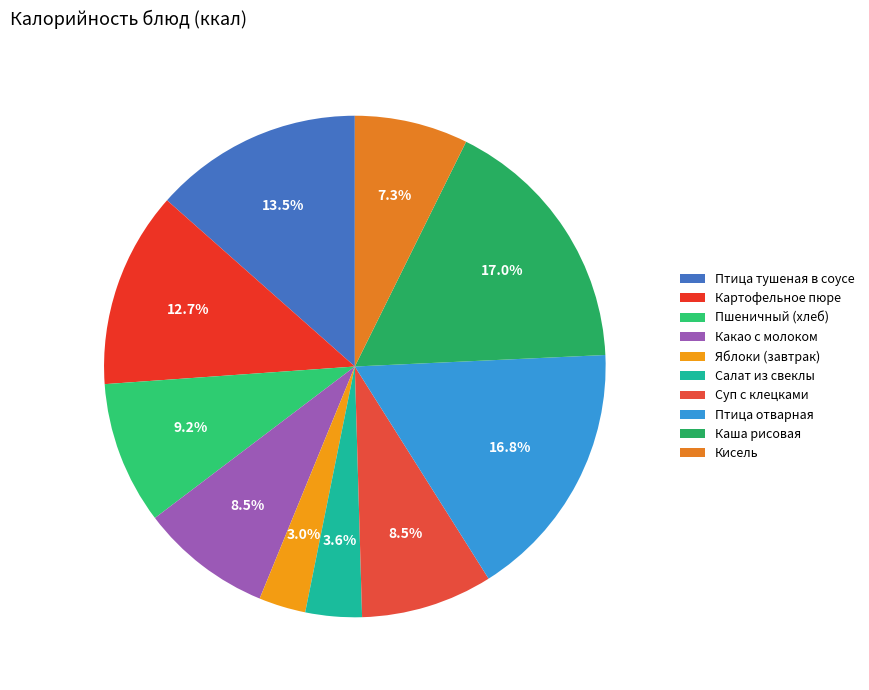

Is Кисель the majority of the pie?

No